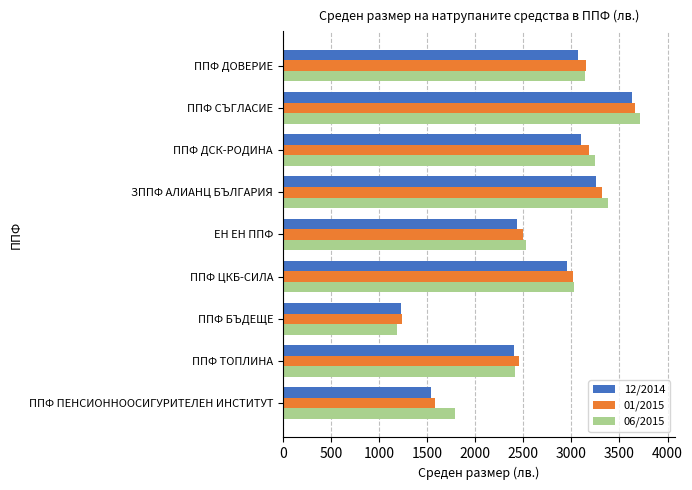

How many data points in 06/2015 are above 3023?

5